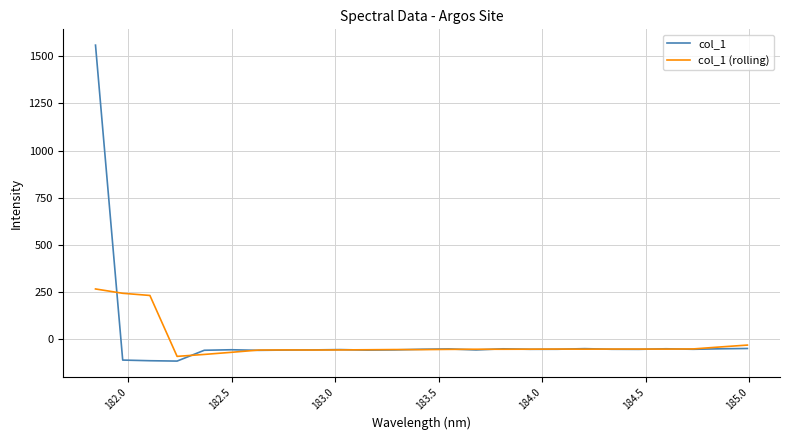

Which series ends up on top after the final intersection of col_1 and col_1 (rolling)?

col_1 (rolling)